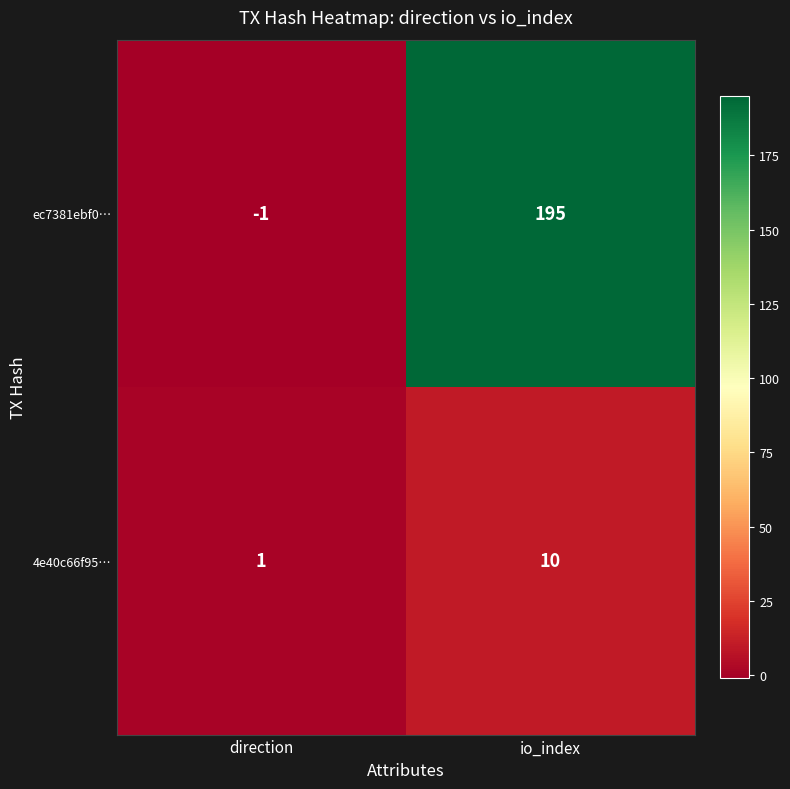

At direction, list the series in order from smallest to largest.

ec7381ebf0…, 4e40c66f95…